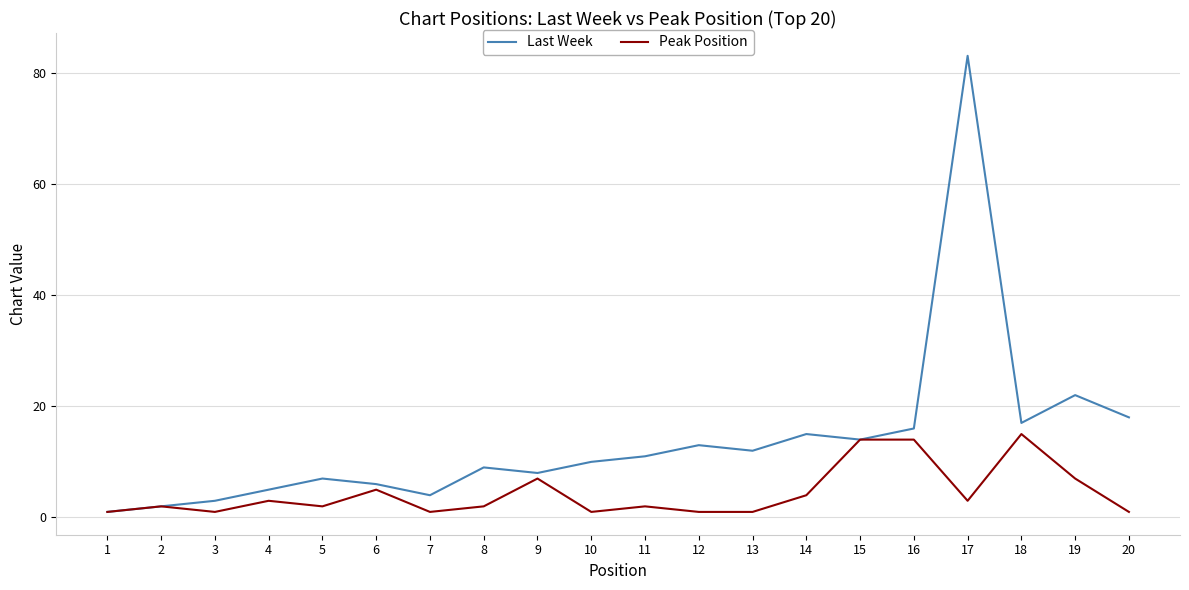

List the series in order of their peak value, highest first.

Last Week, Peak Position